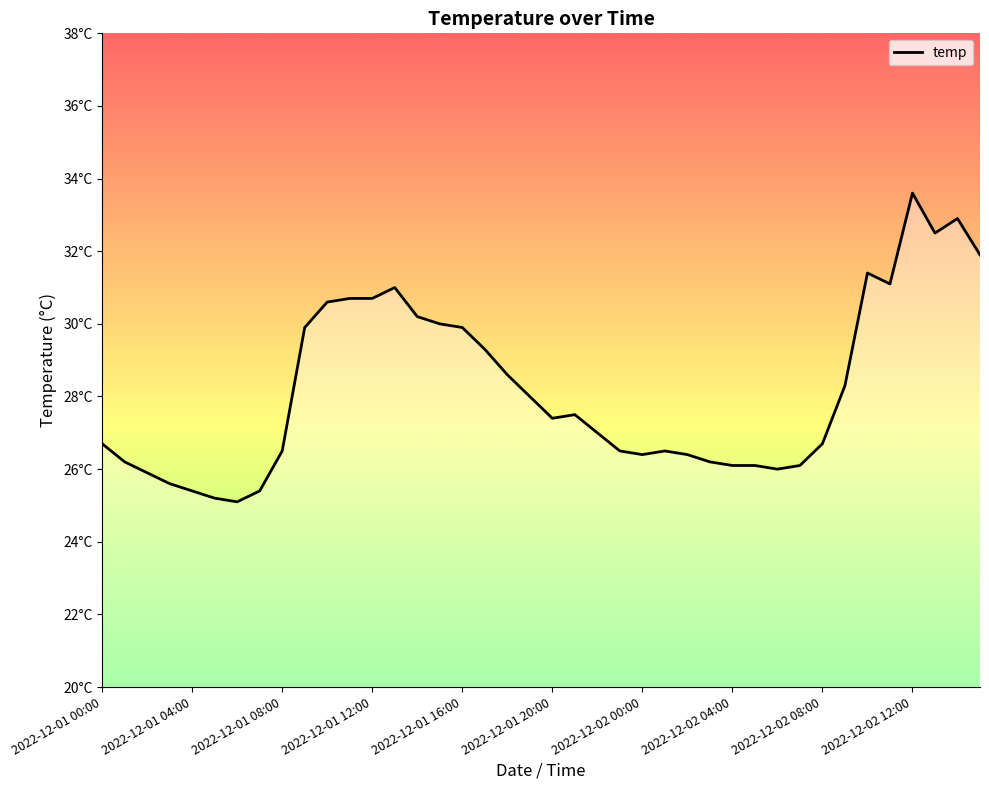

What is the difference between the maximum and minimum values?

8.5